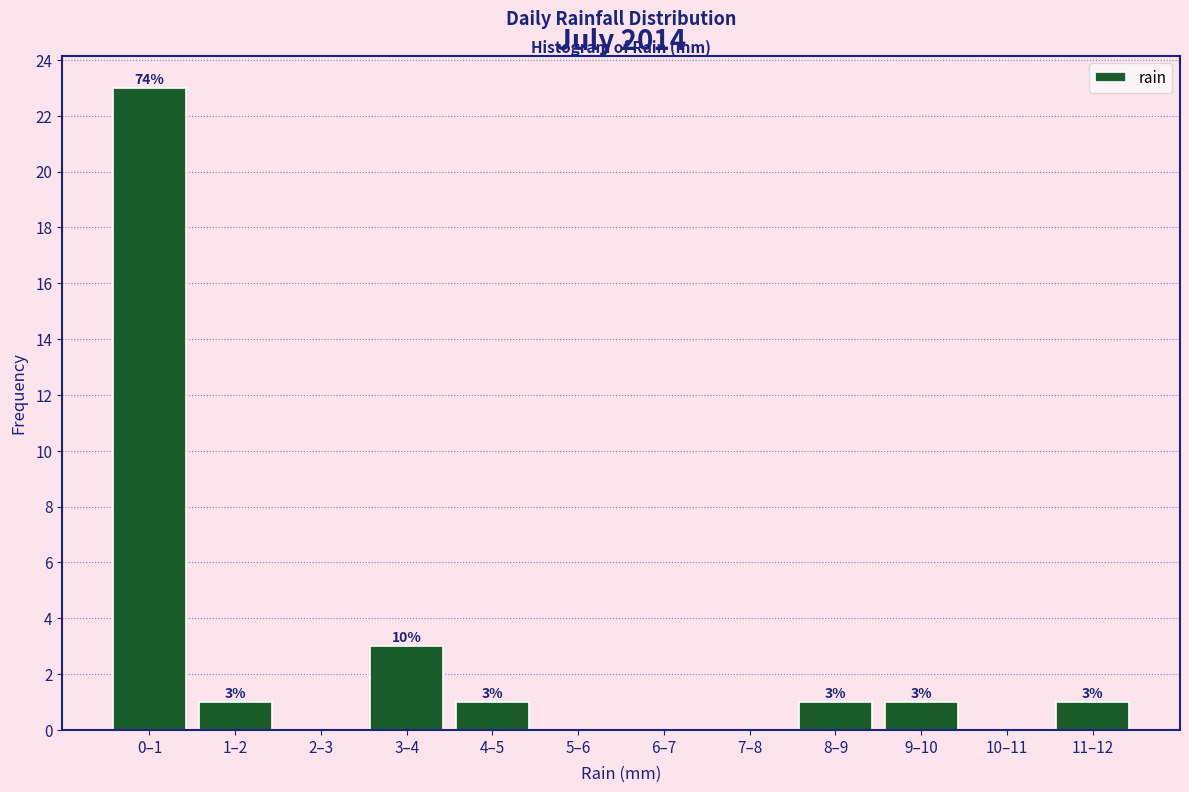

Reading left to right, extract all data points from this chart.

0–1=23	1–2=1	2–3=0	3–4=3	4–5=1	5–6=0	6–7=0	7–8=0	8–9=1	9–10=1	10–11=0	11–12=1